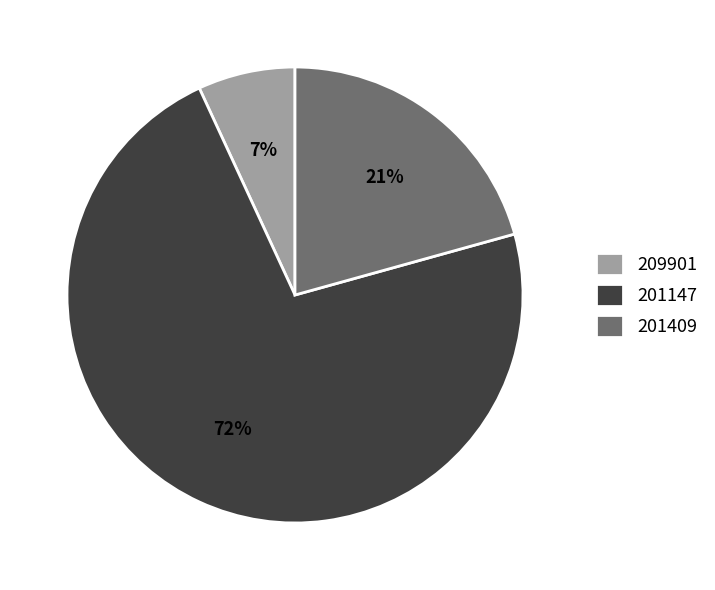

What percentage is the 209901 slice, to the nearest percent?

7%